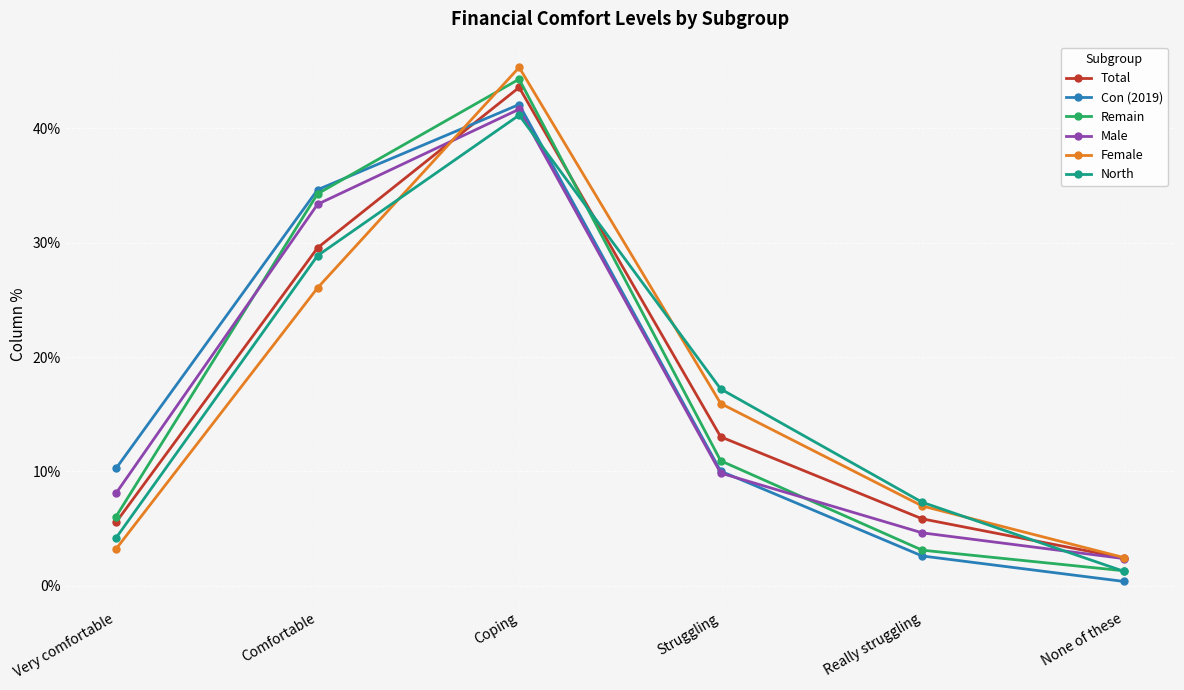

What are all the series names shown in the legend?

Total, Con (2019), Remain, Male, Female, North